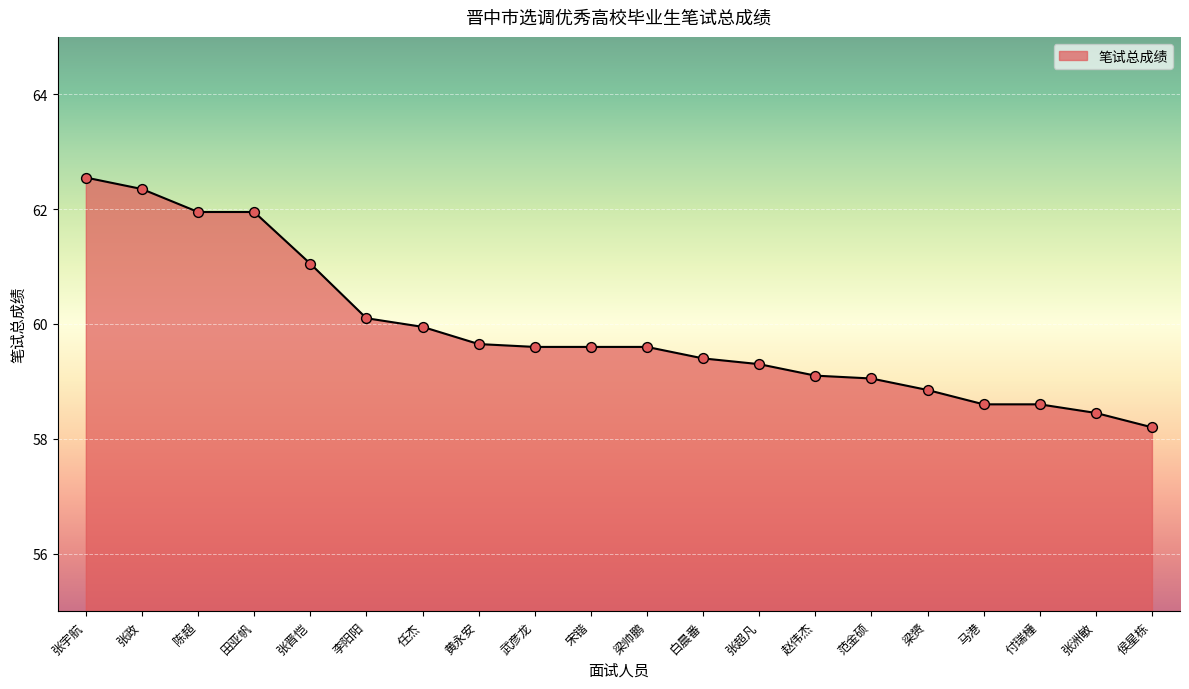

Which has a higher value, 陈超 or 武彦龙?

陈超